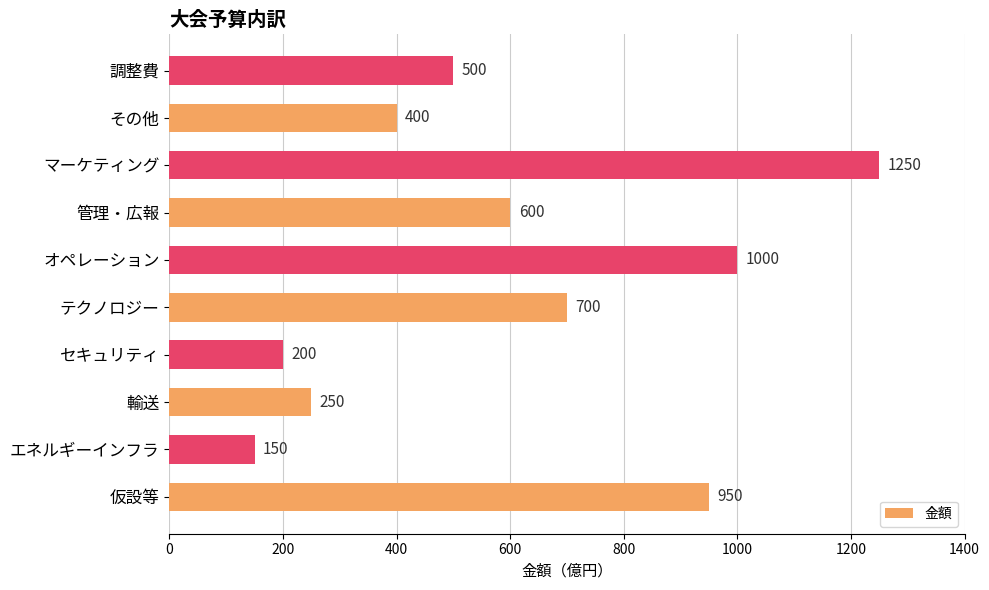

List the labels in order of value, smallest first.

エネルギーインフラ, セキュリティ, 輸送, その他, 調整費, 管理・広報, テクノロジー, 仮設等, オペレーション, マーケティング